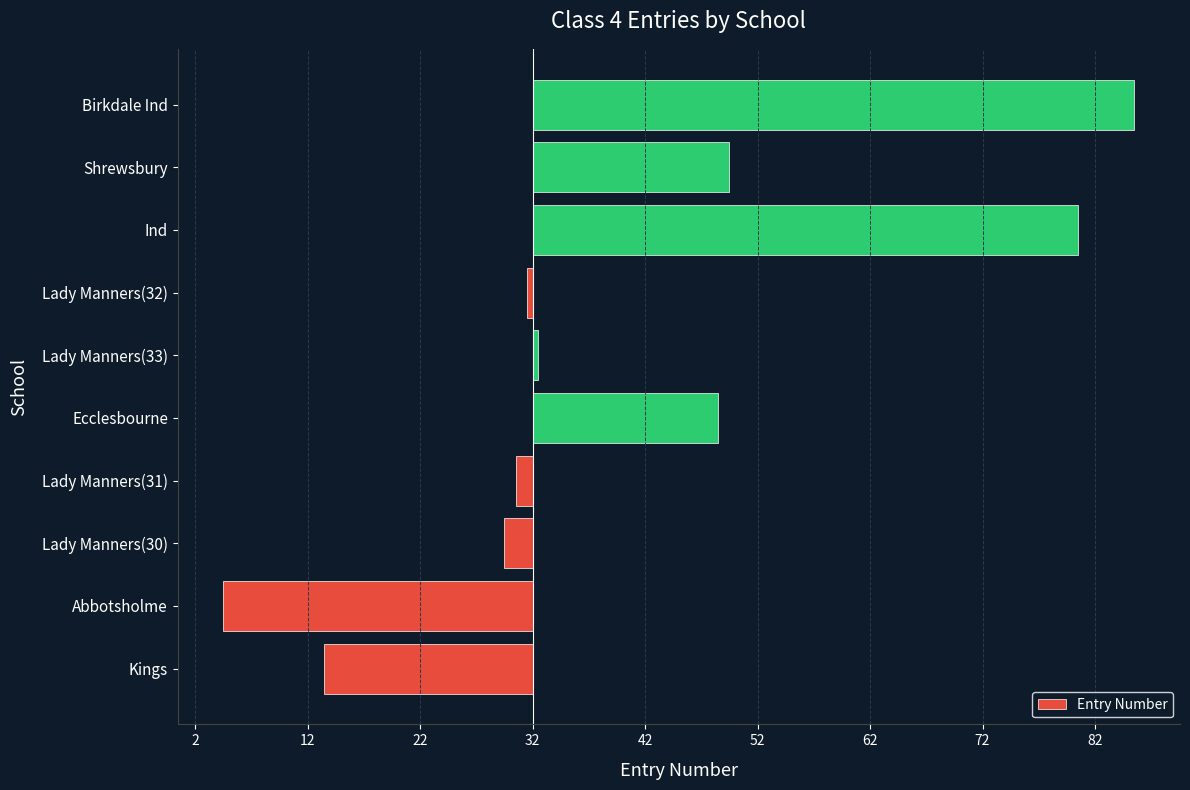

Are the bars horizontal?

Yes